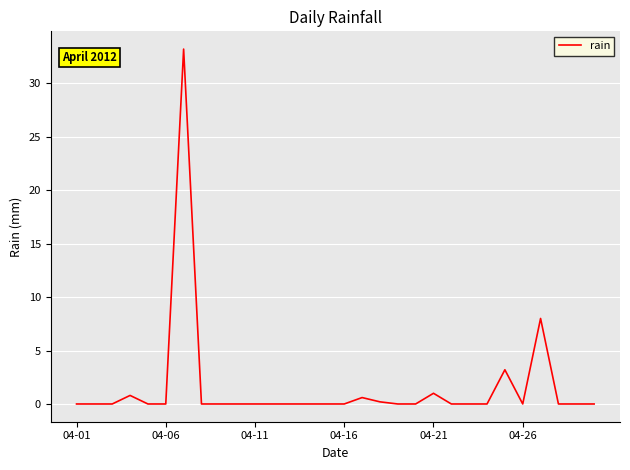

What is the maximum value shown in the chart?

33.2